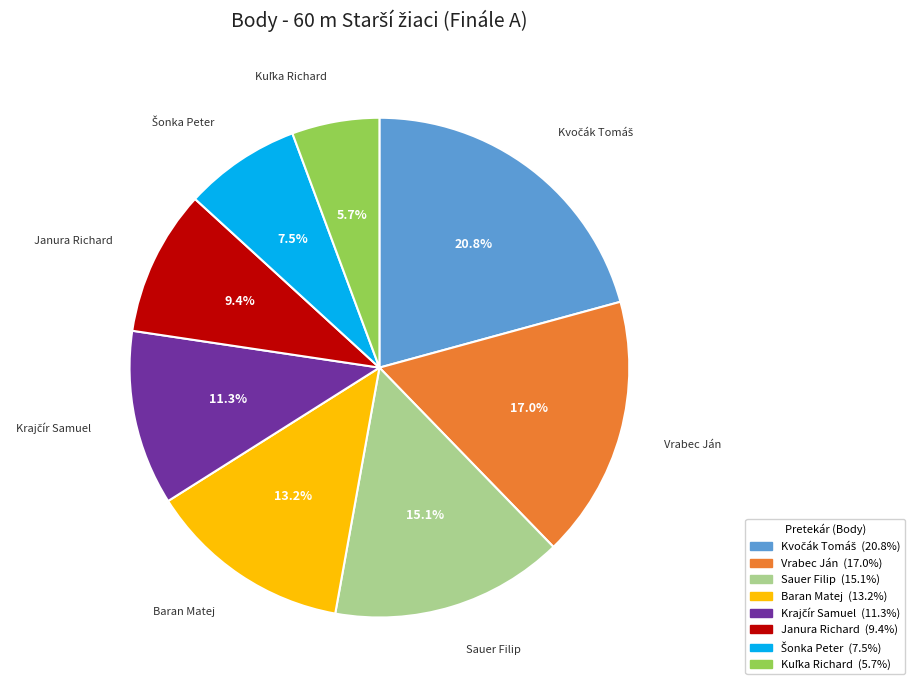

Approximately how many times larger is the value at Sauer Filip compared to Janura Richard?

1.6